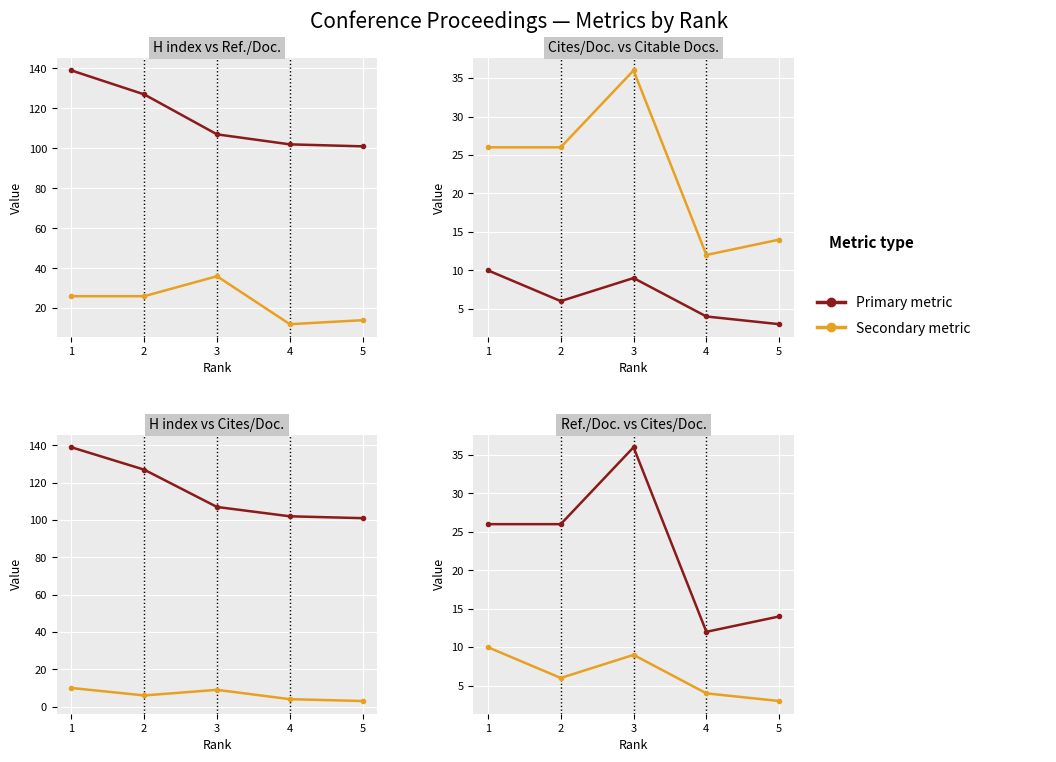

True or false: Cites / Doc. (2years) and H index intersect in this chart.

False